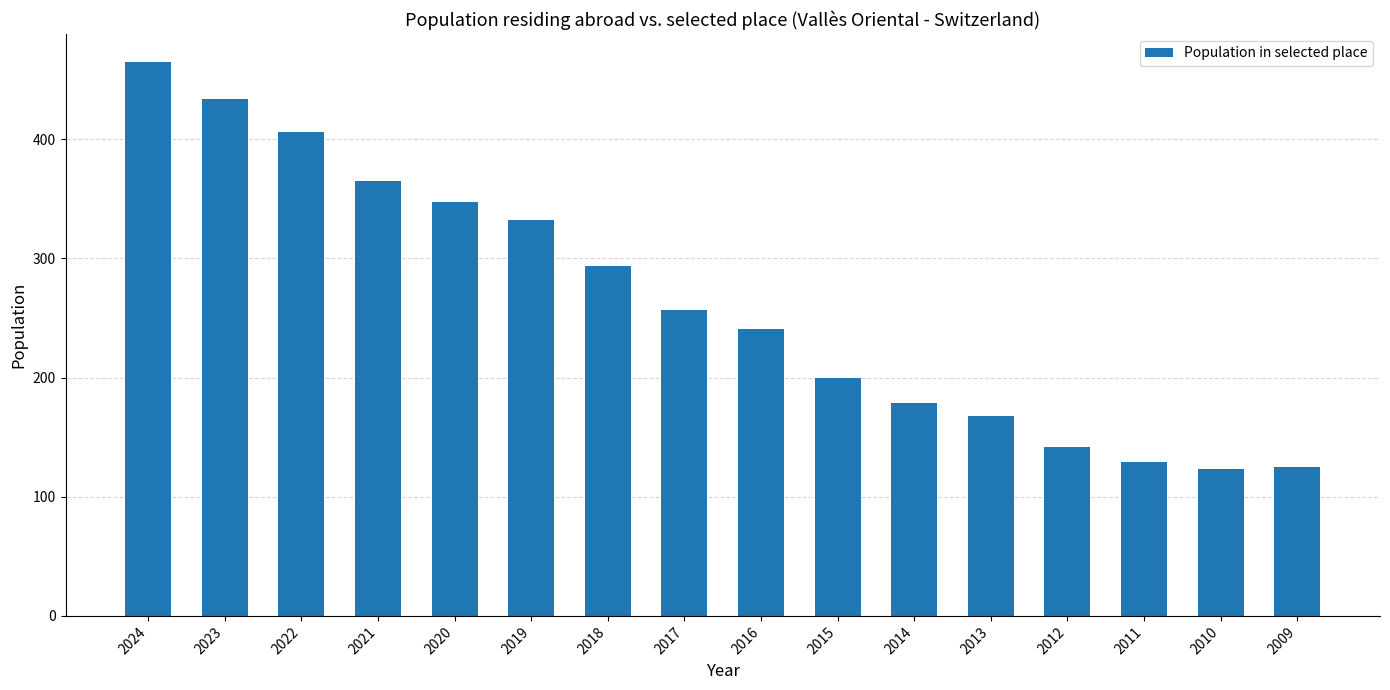

What is the value of the 2nd bar from the left?

434